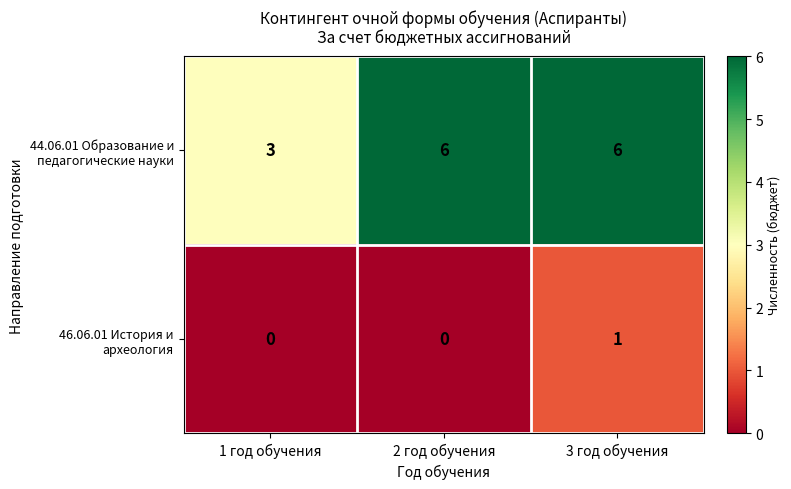

What is the difference between the highest and lowest values at 2 год обучения?

6